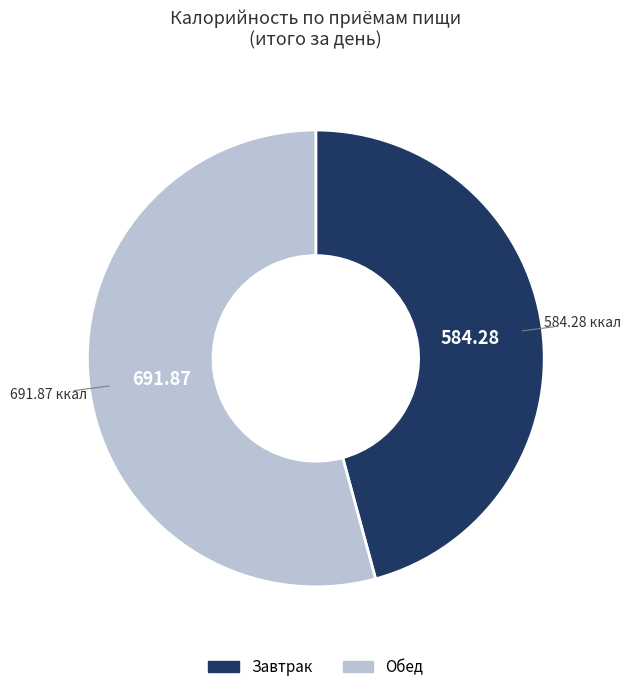

Is the sum of Обед and Завтрак greater than half?

Yes